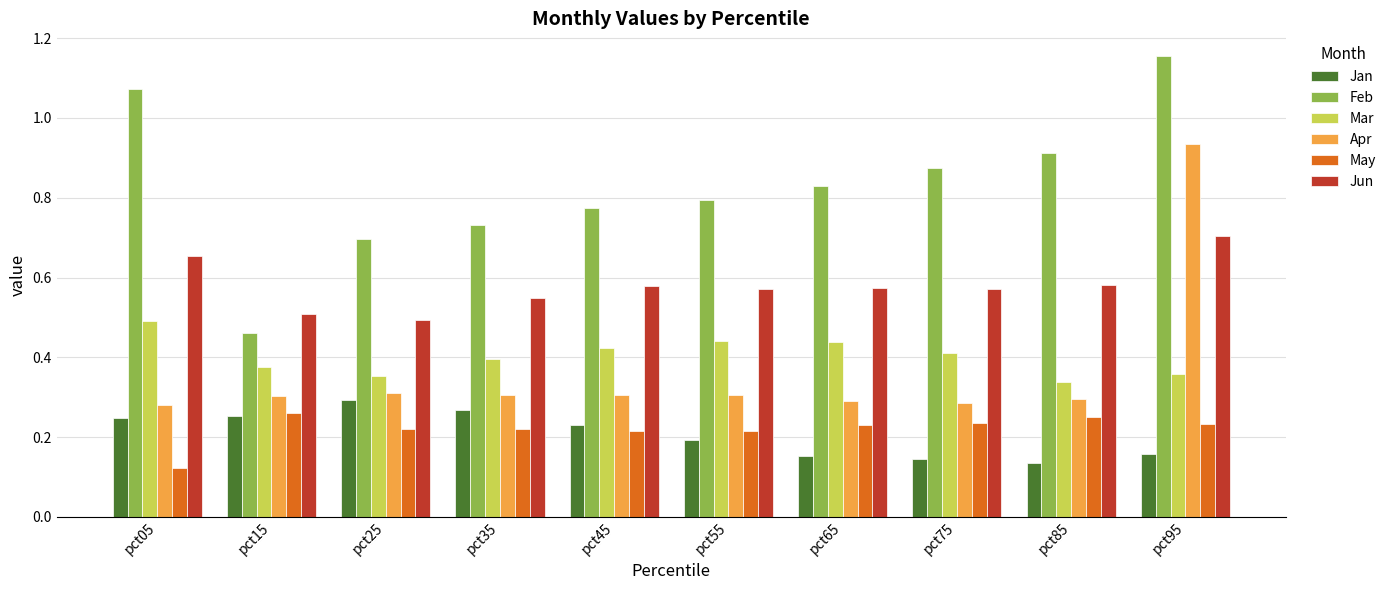

Count the number of data series in this chart.

6